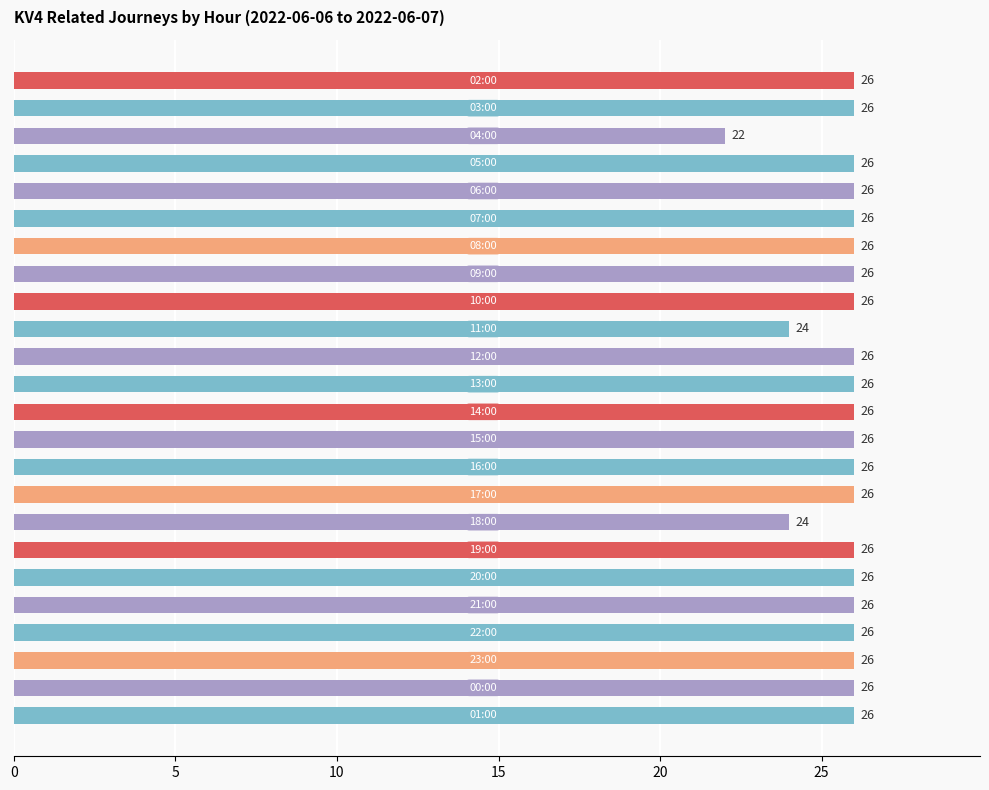

Reading top to bottom, what are all the values shown in this chart?

26	26	22	26	26	26	26	26	26	24	26	26	26	26	26	26	24	26	26	26	26	26	26	26